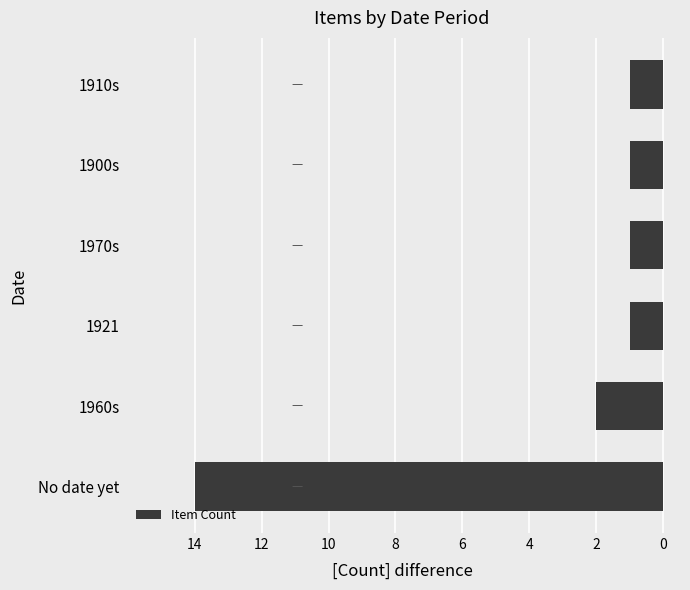

Does the chart contain any negative values?

Yes